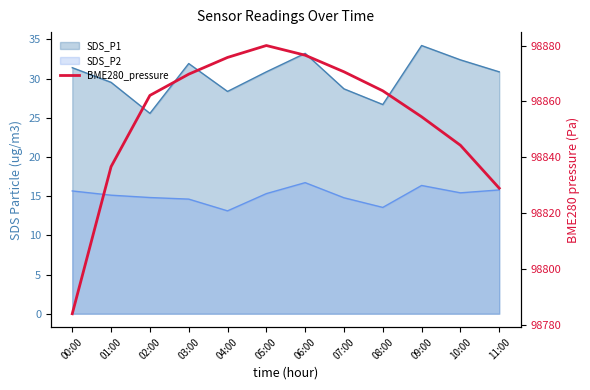

True or false: the data shows 98880.0 at 05:00.

True